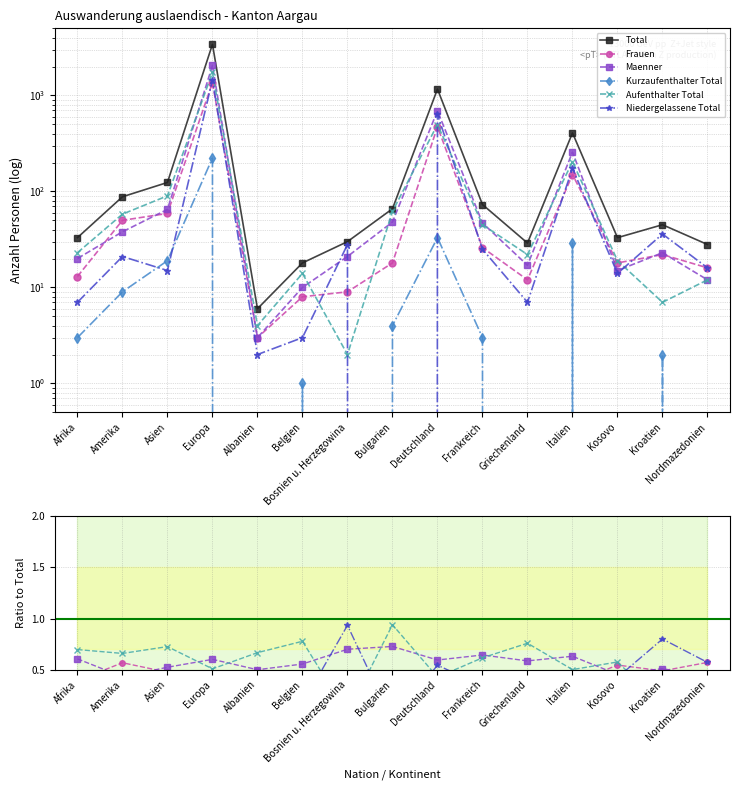

Does the chart display data point markers on the line(s)?

Yes